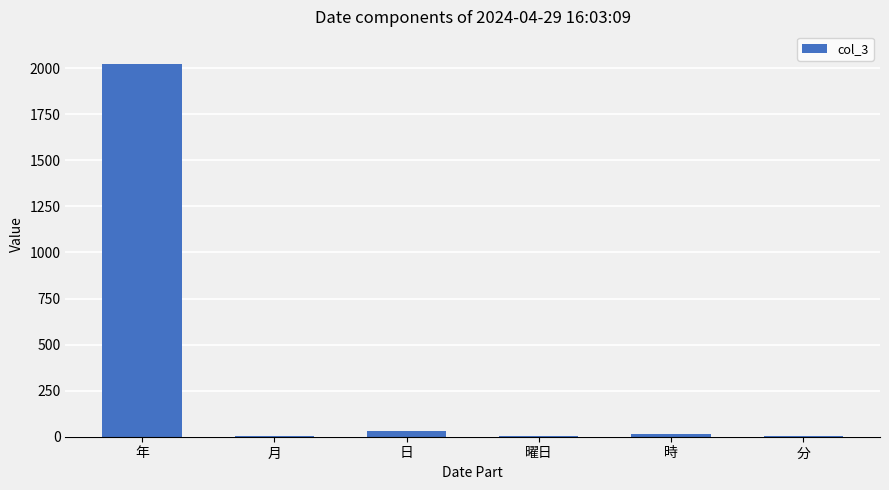

How many distinct data groups are displayed?

1